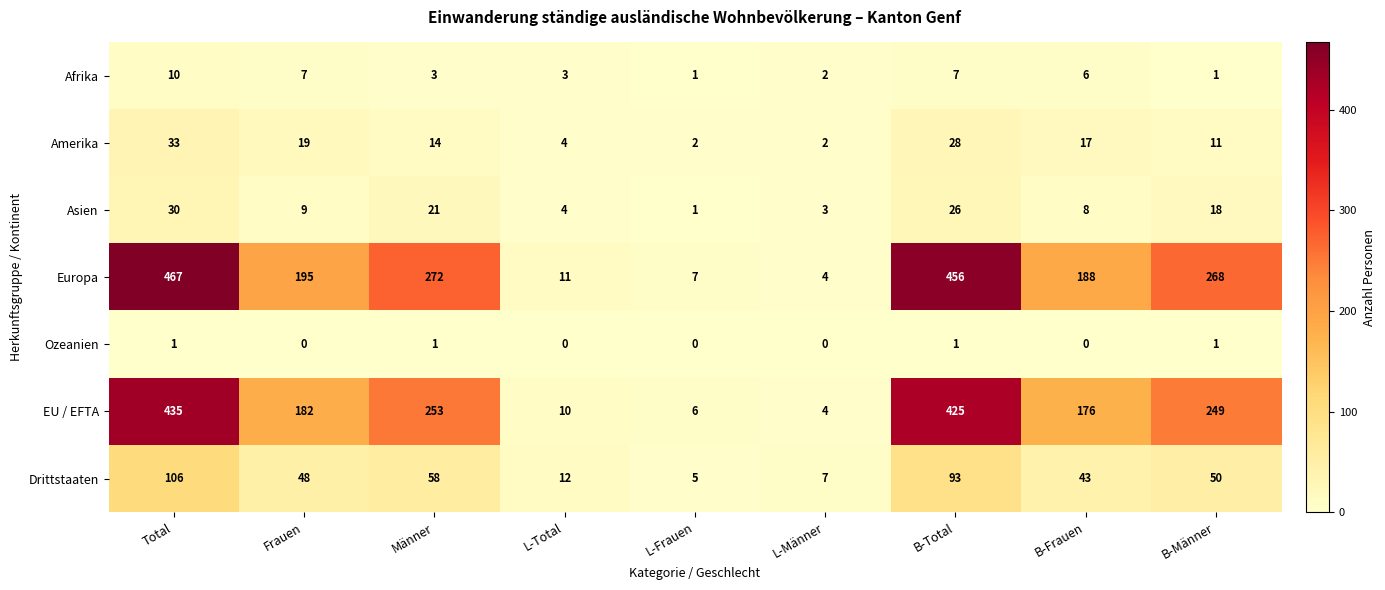

What is the difference between the second highest and minimum values in the Asien series?

25